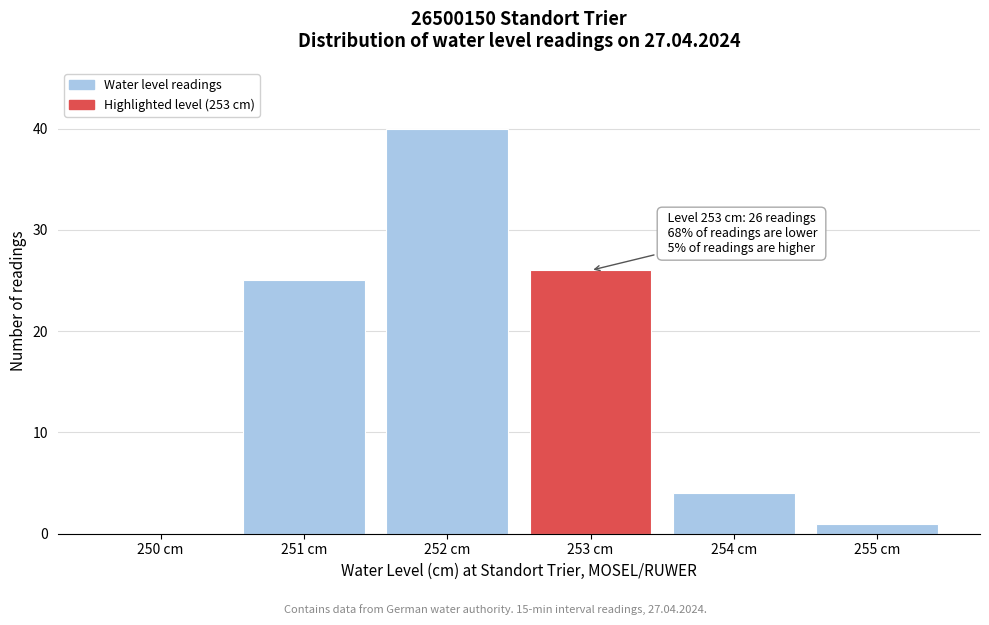

Reading left to right, what are all the values shown in this chart?

250 cm=0	251 cm=25	252 cm=40	253 cm=26	254 cm=4	255 cm=1